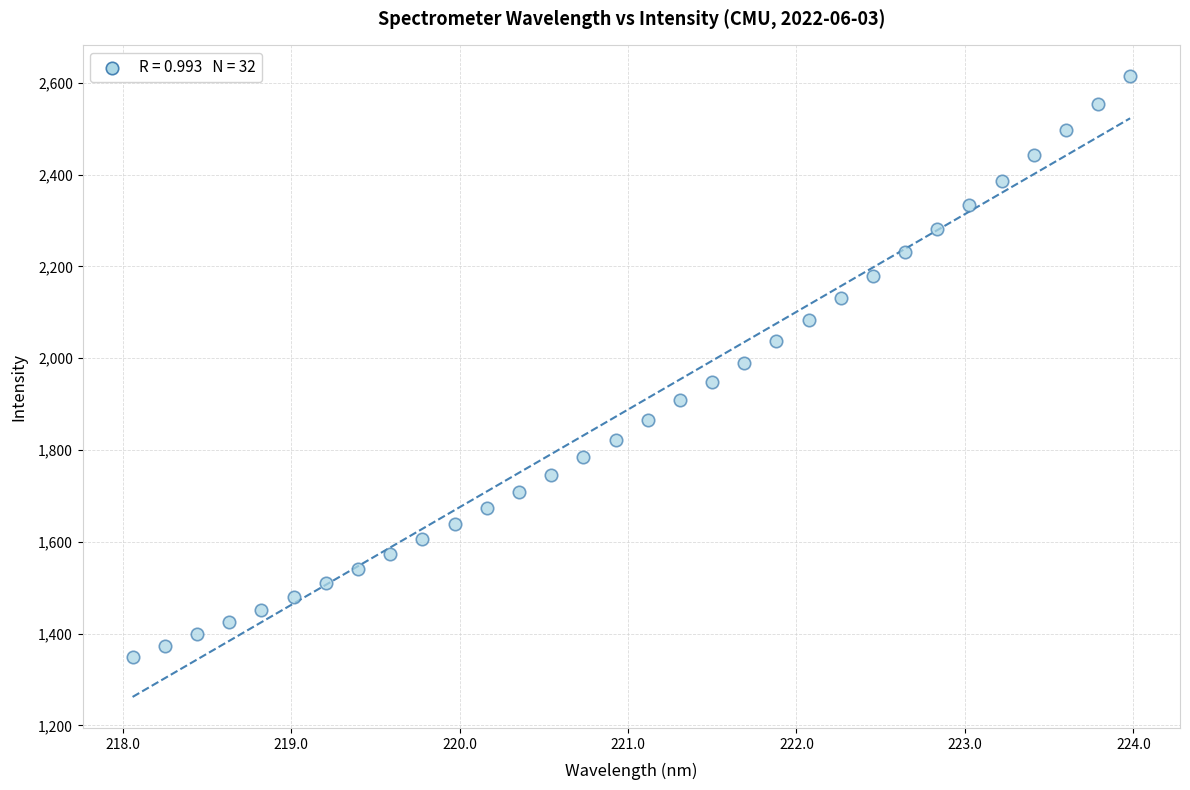

What is the range of Y values (max minus min)?

1265.4